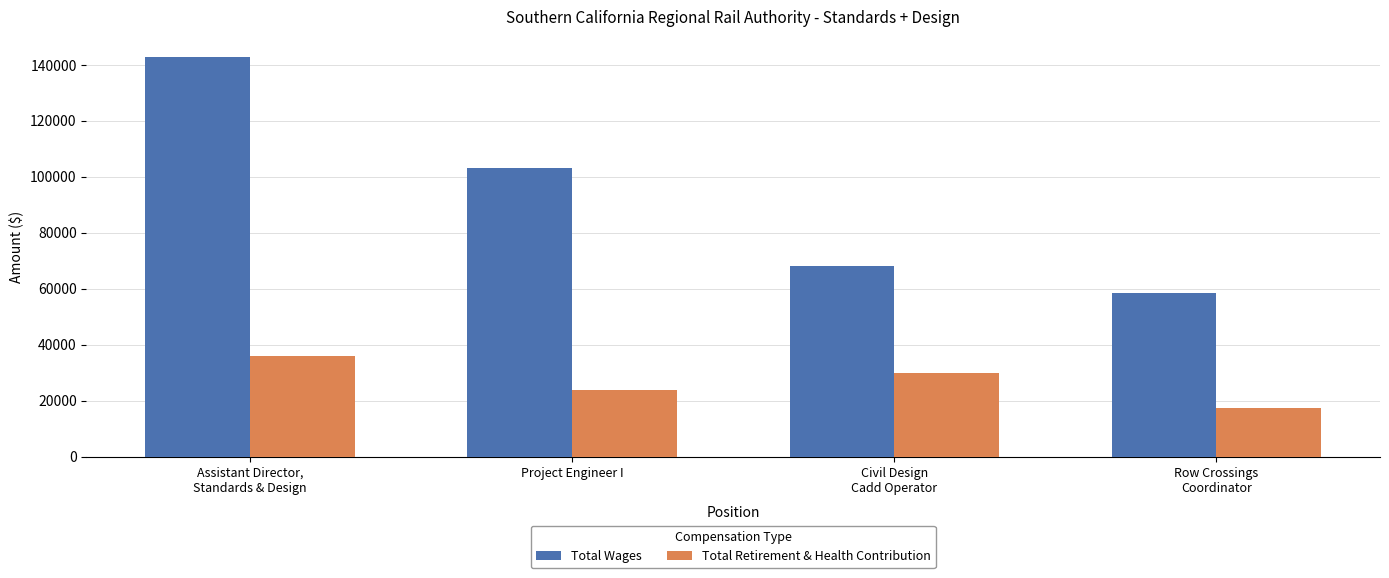

At which category is the sum across all series the highest?

Assistant Director,
Standards & Design